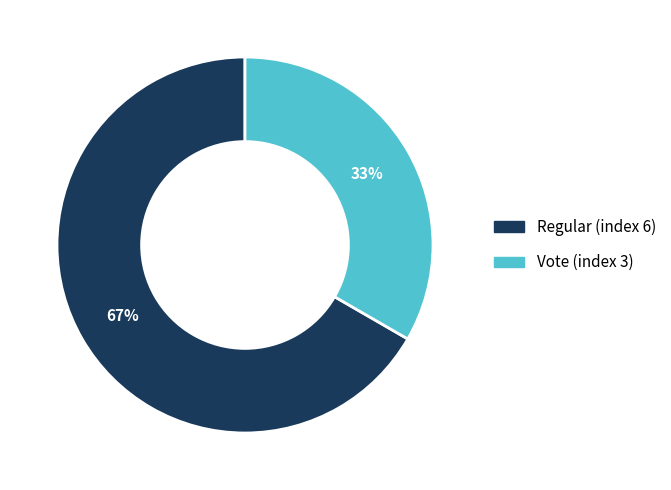

How many segments does this pie chart have?

2